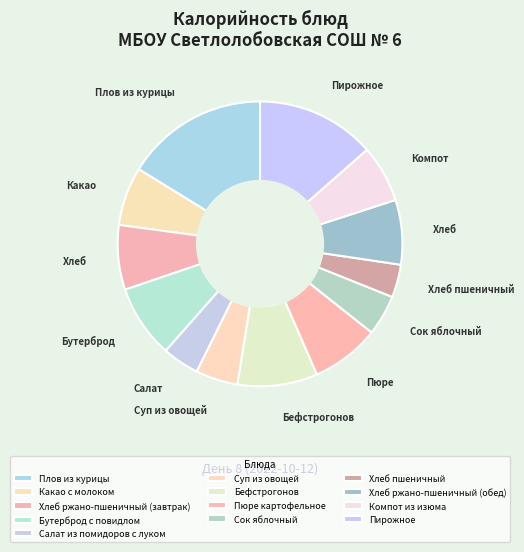

To the nearest percent, what is the combined percentage of Хлеб ржано-пшеничный (обед) and Хлеб ржано-пшеничный (завтрак)?

15%